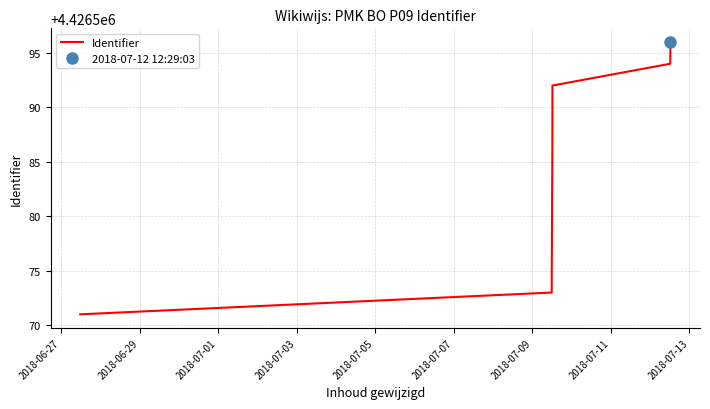

What is the lowest value of the Identifier series?

4426571